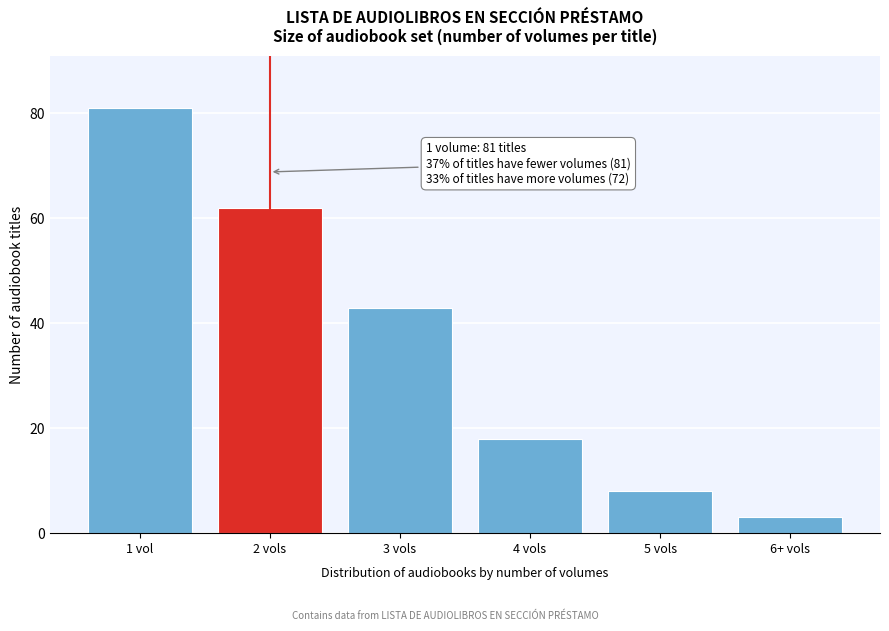

Reading left to right, list all the values displayed in this chart.

1 vol=81	2 vols=62	3 vols=43	4 vols=18	5 vols=8	6+ vols=3